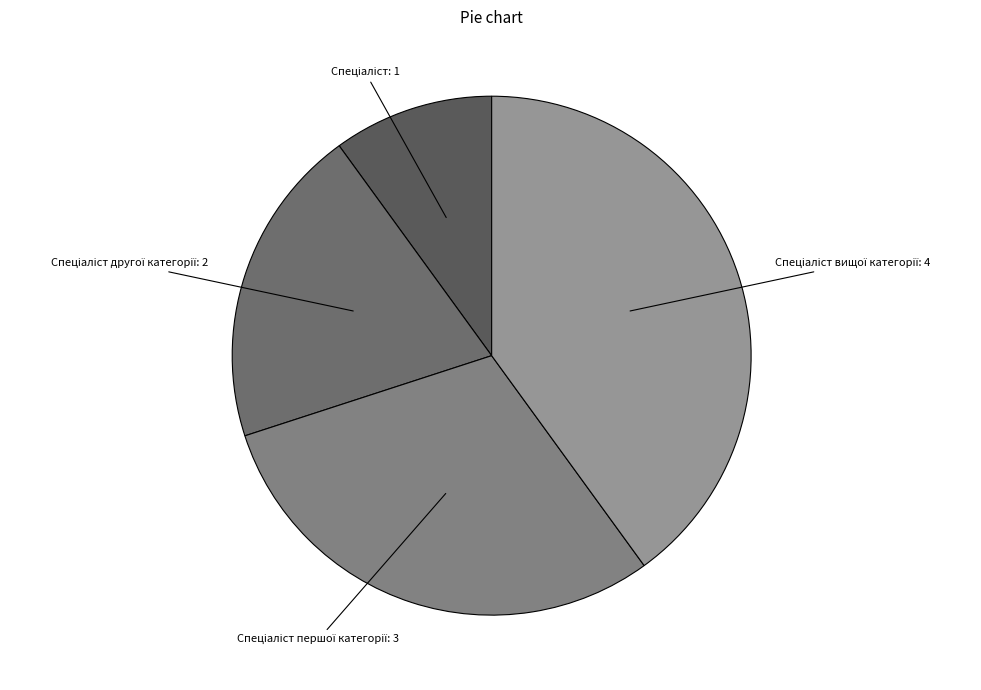

Is there a majority slice in this chart?

No